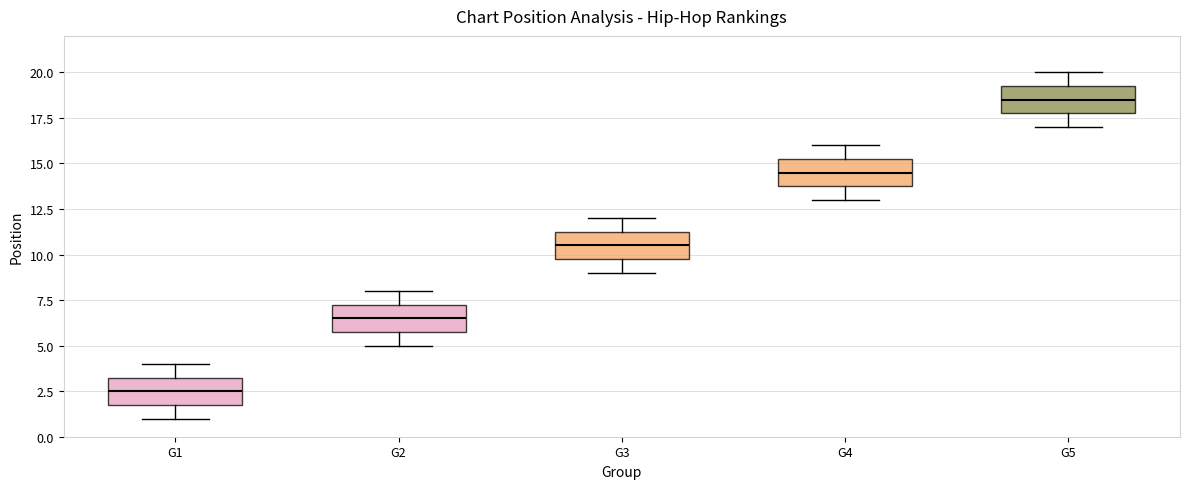

Where does the lower whisker of the box for G3 end on the y-axis? The values are not printed on the chart, so give them approximately, as read against the axis.

9.0